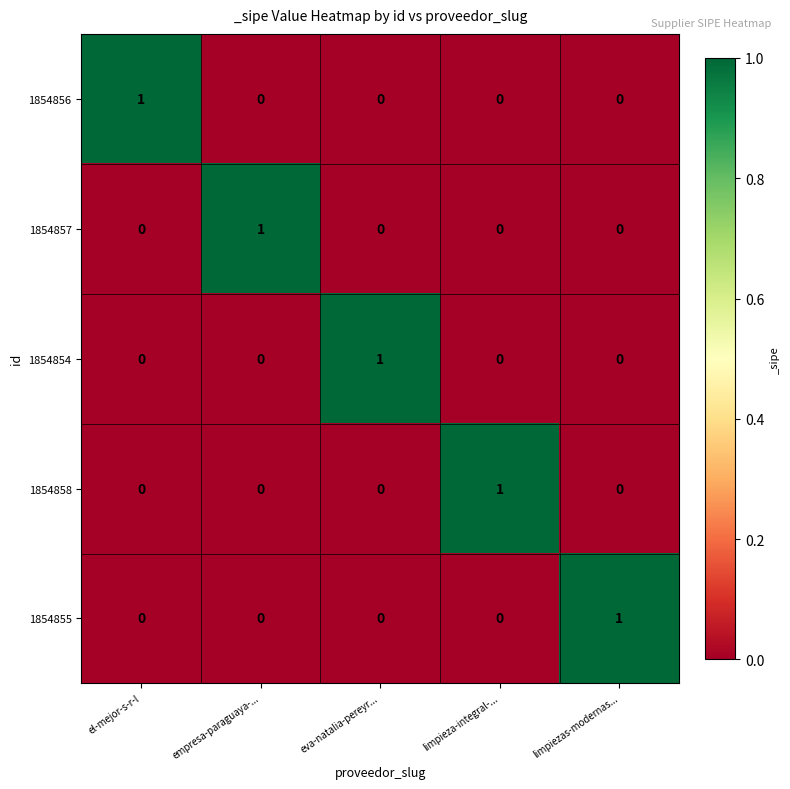

How many categories are shown in the chart?

5